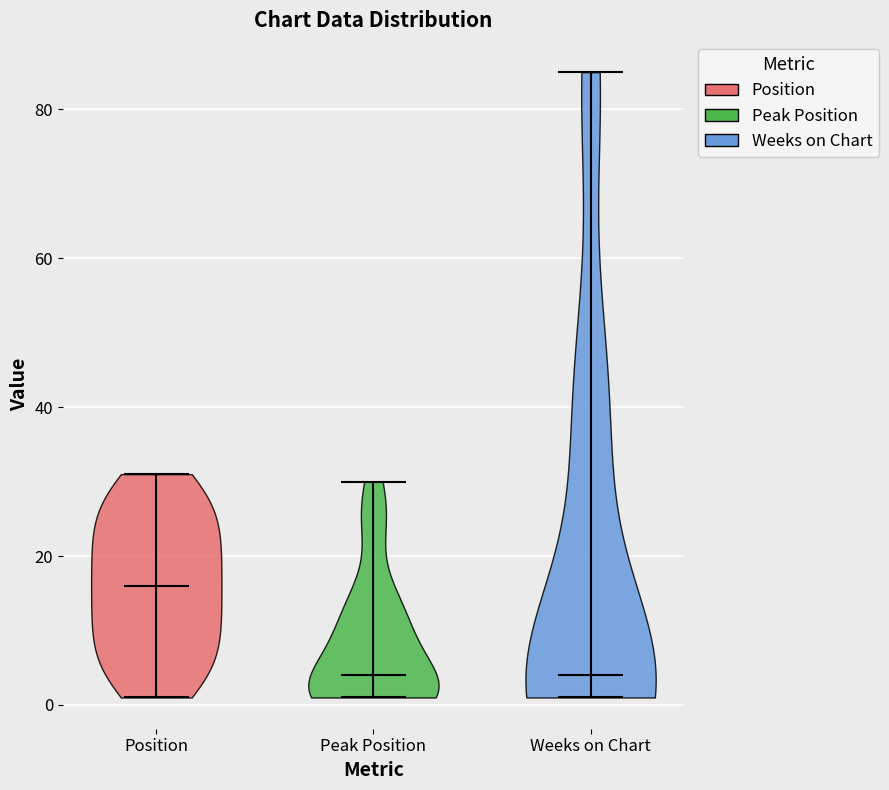

Which violin has the highest median line?

Position